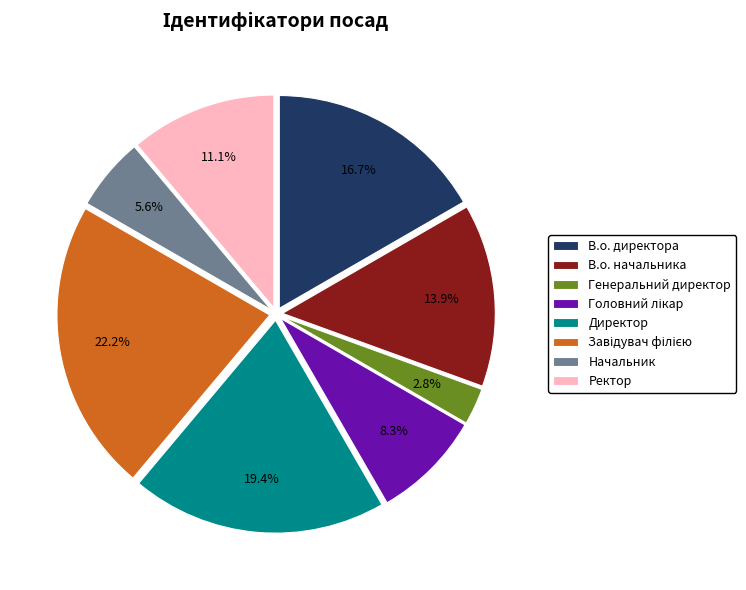

Is В.о. начальника the majority of the pie?

No